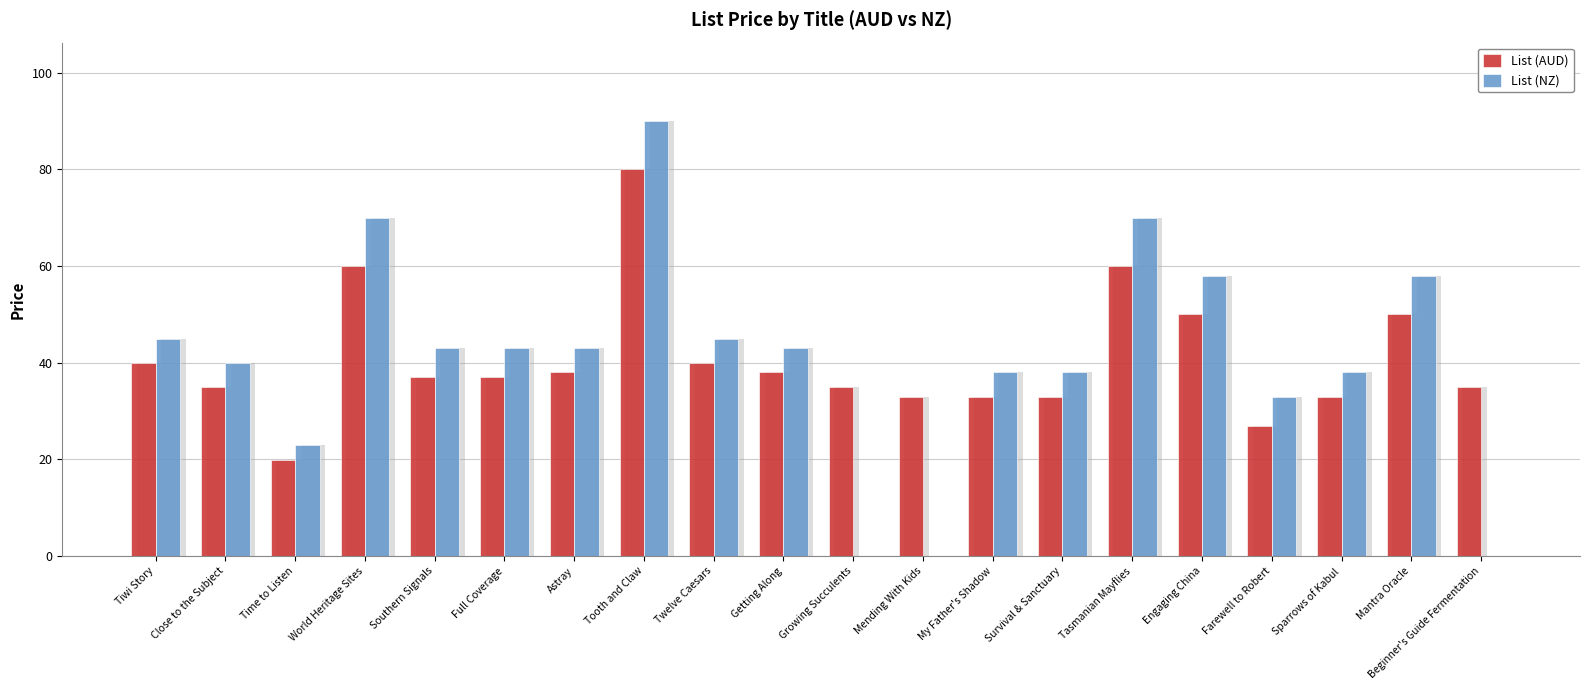

What is the label of the 14th bar from the right?

Astray